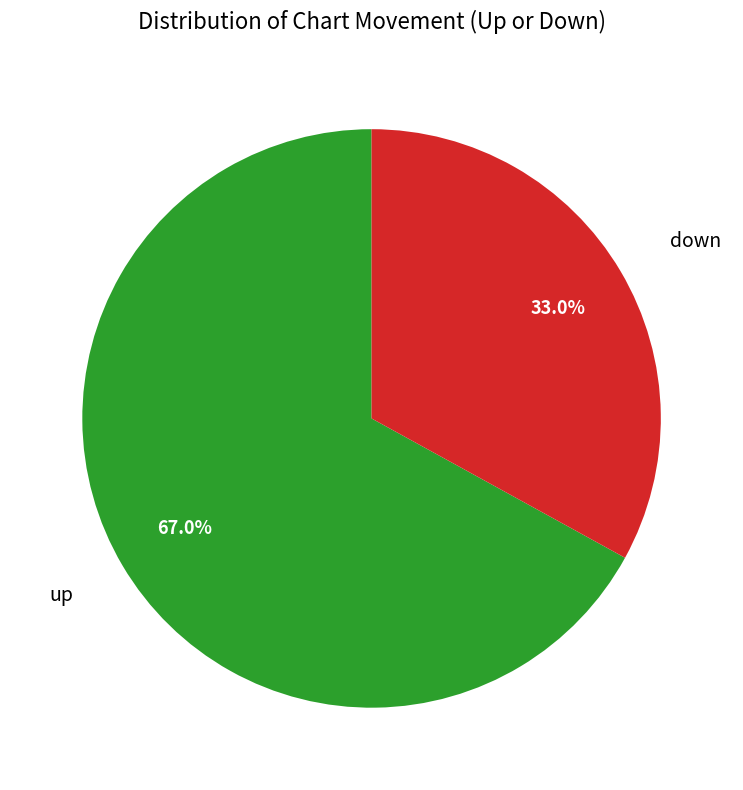

Does any single category account for the majority?

Yes